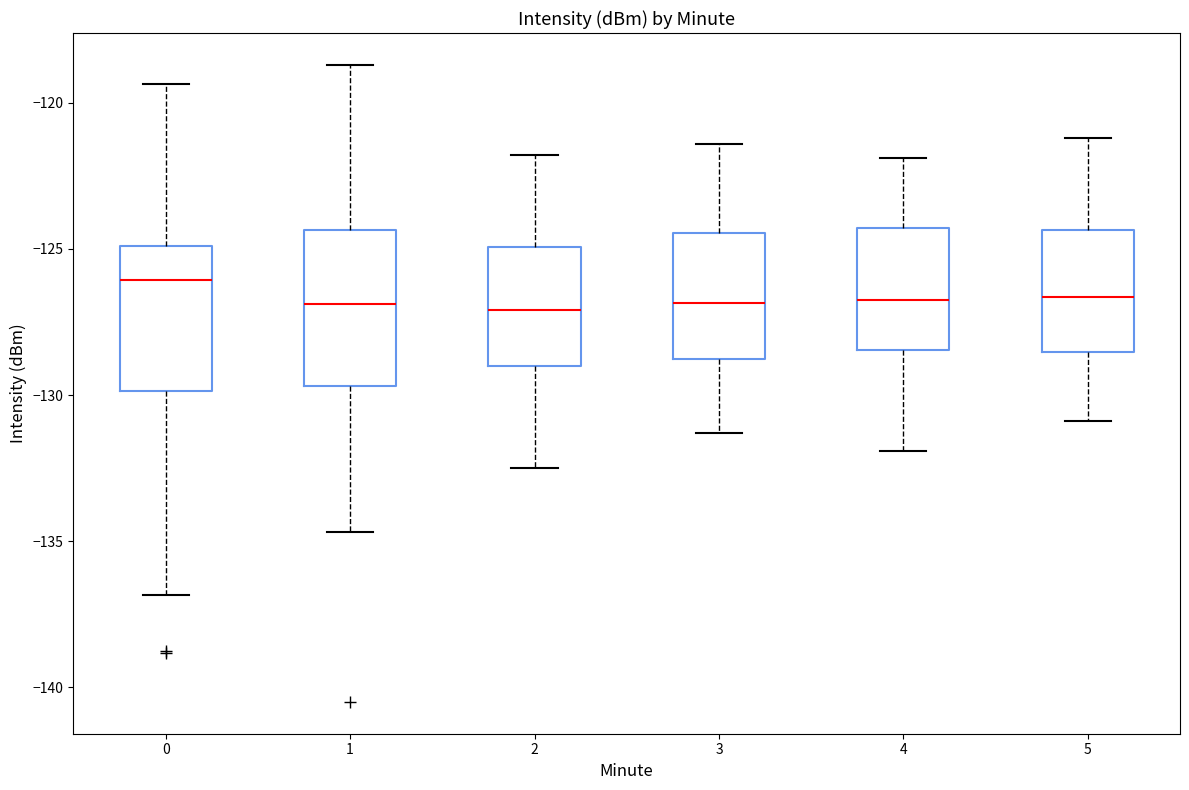

Reading left to right, read every box against the y-axis: the position of its median line, the range the box covers, and the ends of its whiskers. The values are not printed on the chart, so give them approximately, as read against the axis.

0: median -126.0, box -130.0 to -125.0, whiskers -137.0 to -119.5
1: median -127.0, box -129.5 to -124.5, whiskers -134.5 to -118.5
2: median -127.0, box -129.0 to -125.0, whiskers -132.5 to -122.0
3: median -127.0, box -129.0 to -124.5, whiskers -131.5 to -121.5
4: median -126.5, box -128.5 to -124.5, whiskers -132.0 to -122.0
5: median -126.5, box -128.5 to -124.5, whiskers -131.0 to -121.0